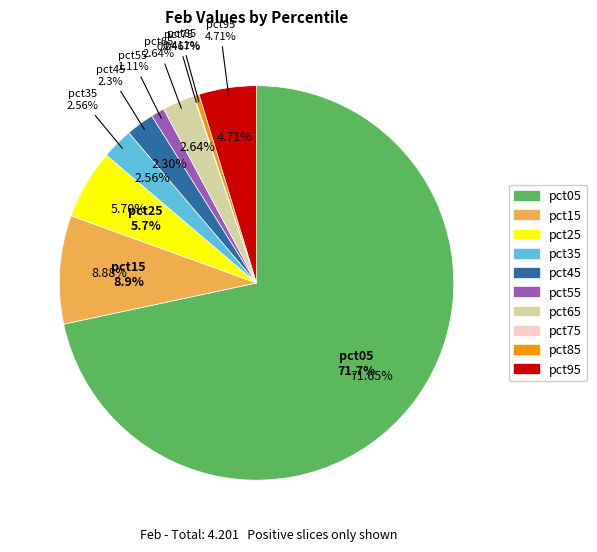

Combined, do pct15 and pct65 account for over 50%?

No